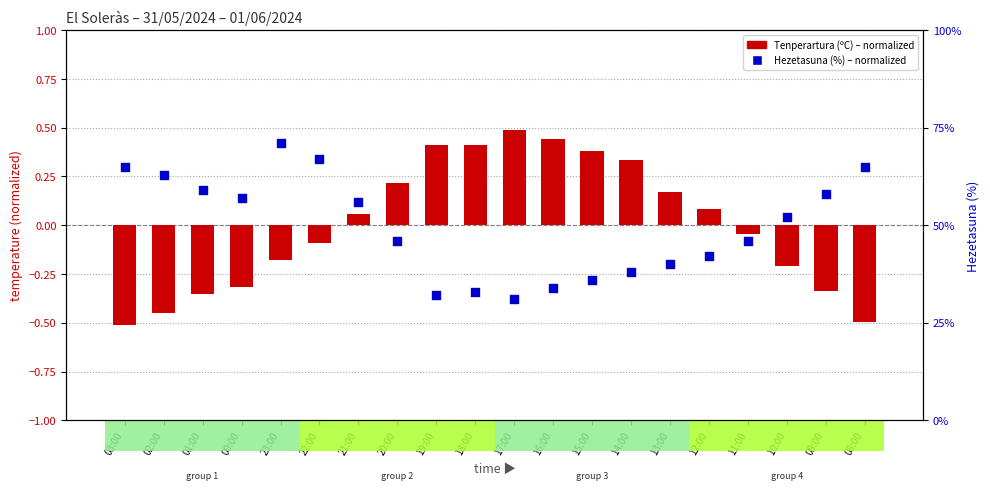

Is the value of Hezetasuna (%) normalized at 10:00 greater than the value of temperature (normalized) at 18:00?

Yes